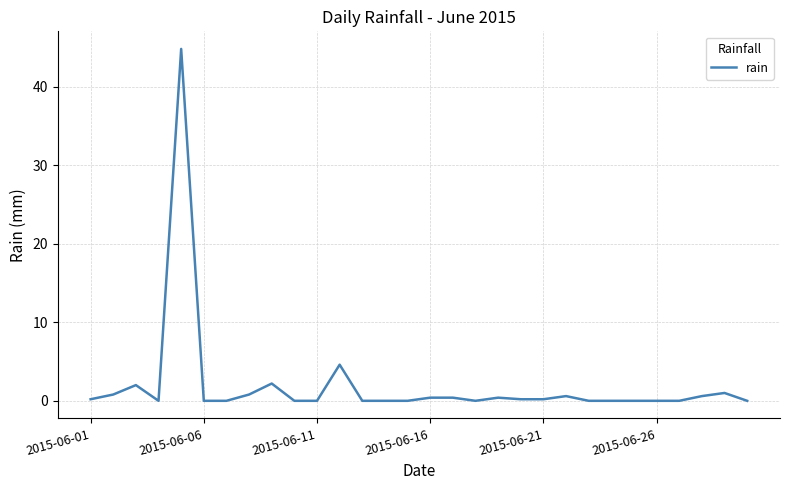

What is the difference between the maximum and minimum values?

44.8